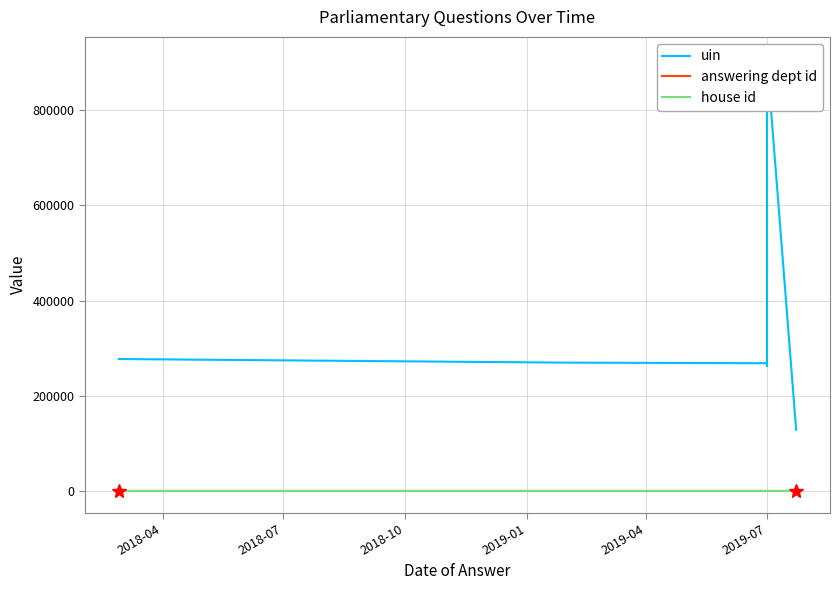

Does the chart display data point markers on the line(s)?

No